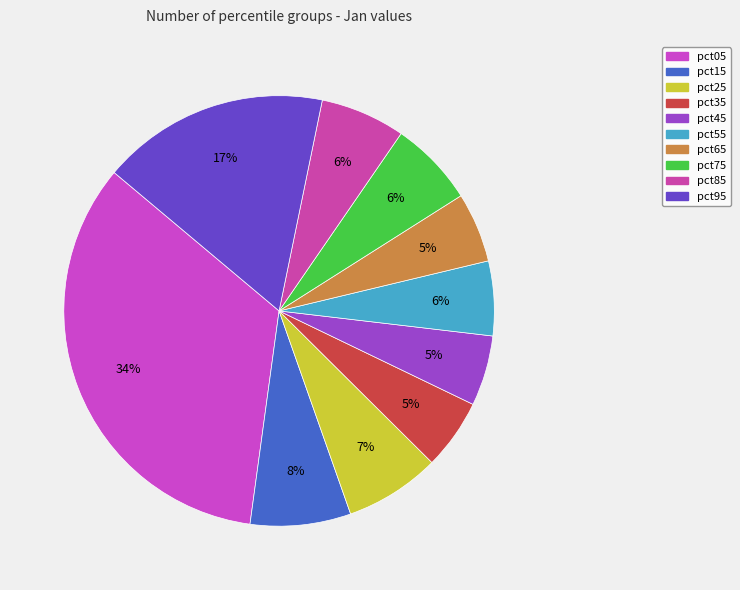

How many segments does this pie chart have?

10